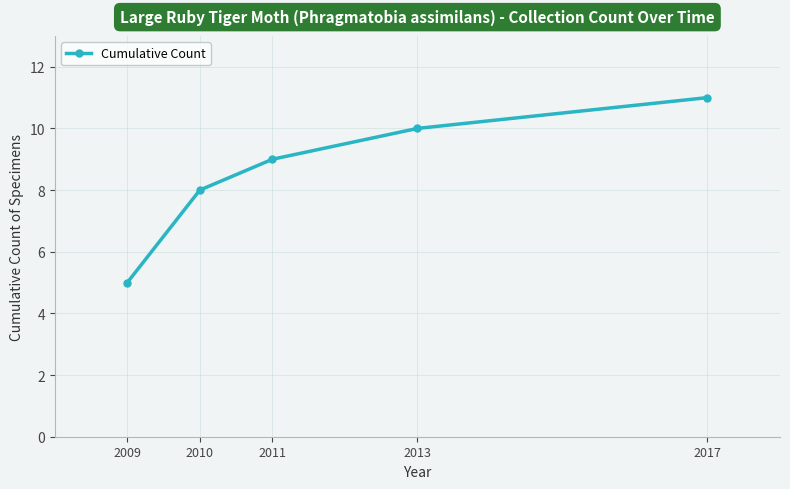

True or false: the data shows 11 at 2017.

True